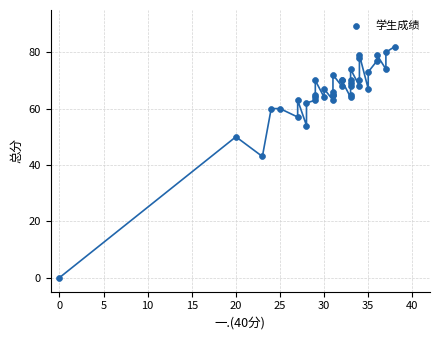

What Y value in the scatter plot is closest to 41?

43